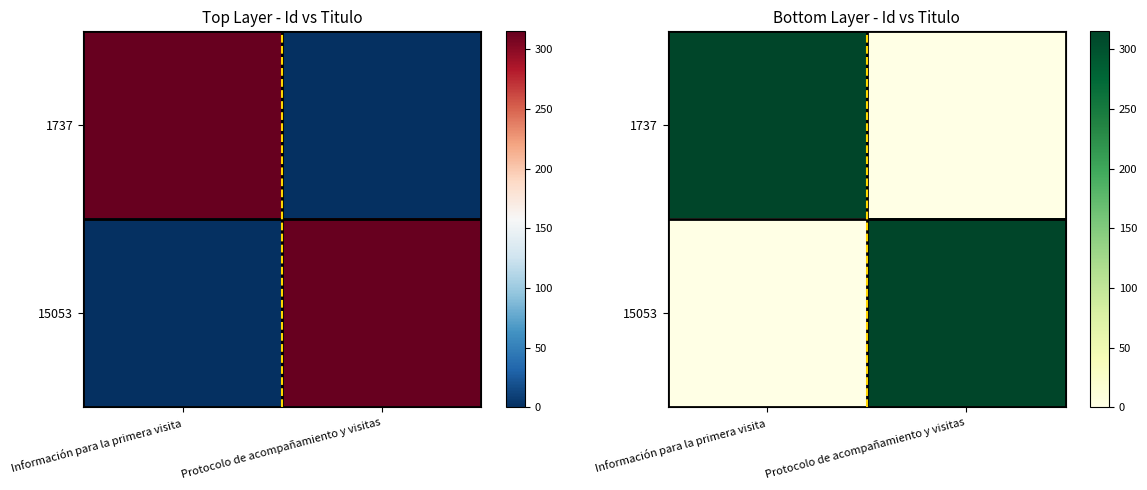

At Protocolo de acompañamiento y visitas, list the series in order from largest to smallest.

15053, 1737